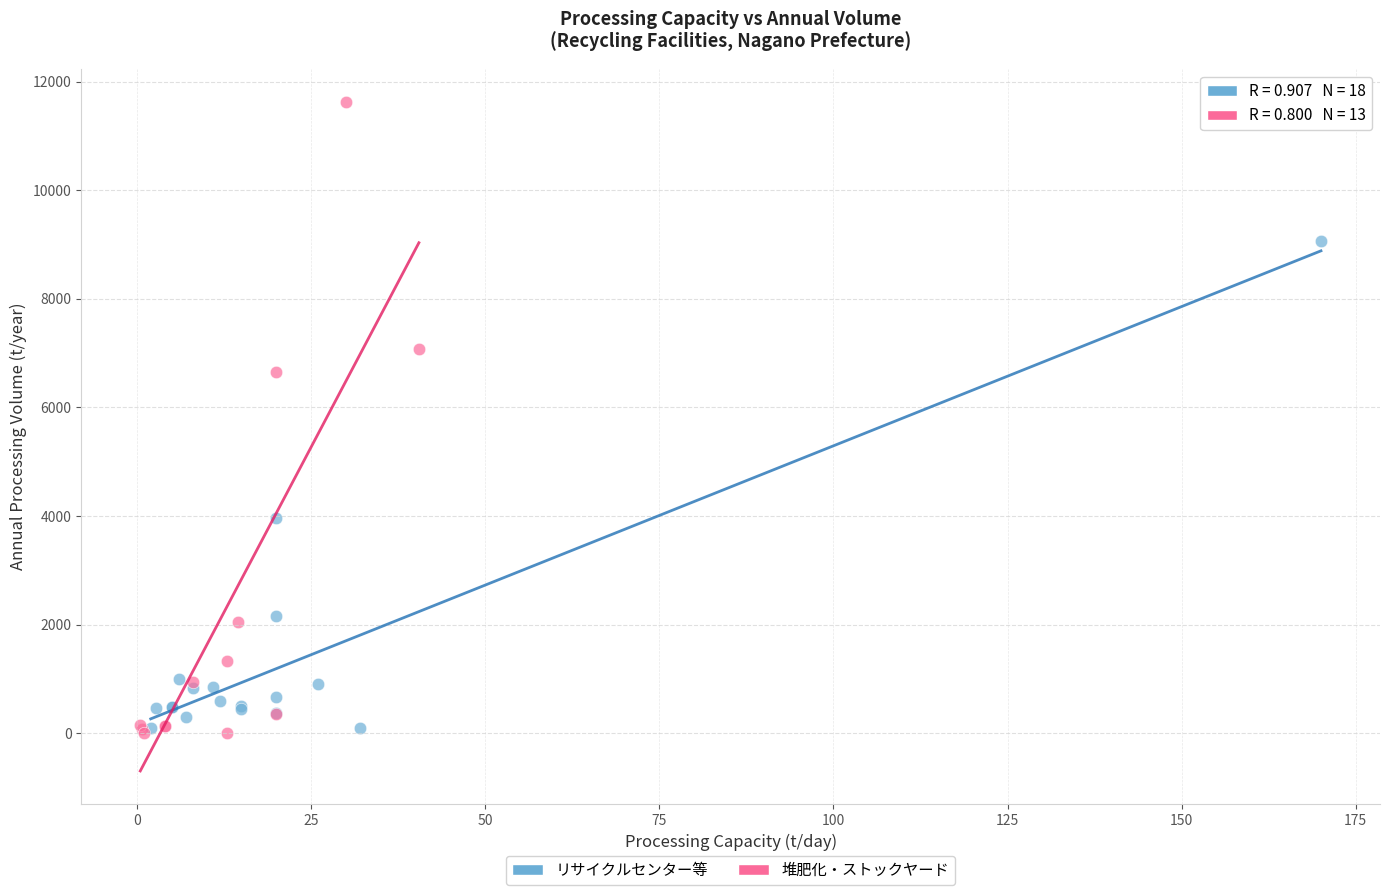

Which series has the widest spread of Y values?

堆肥化・ストックヤード